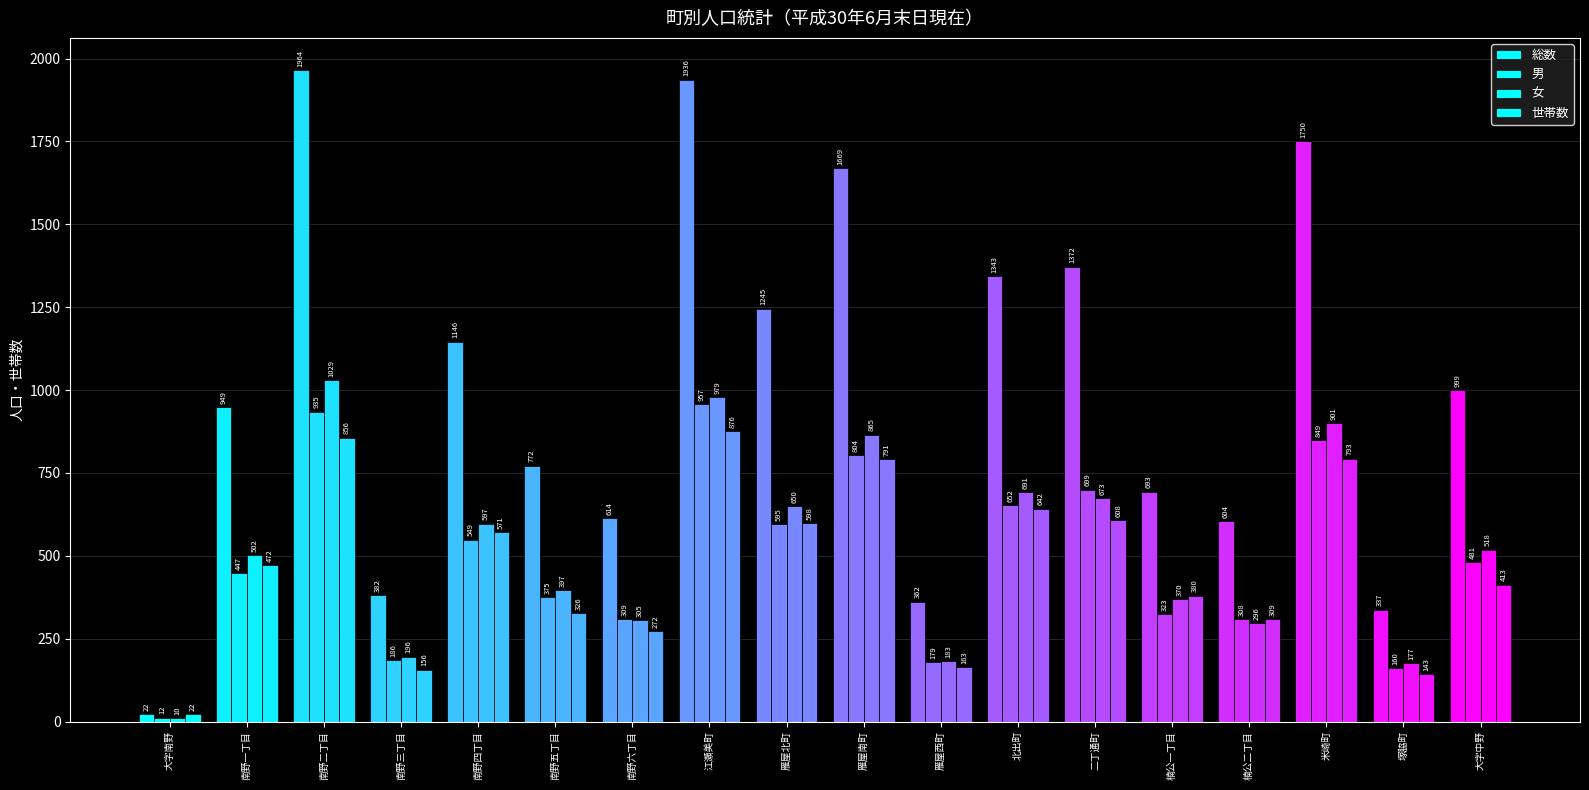

How many data points in 総数 are less than 999?

9